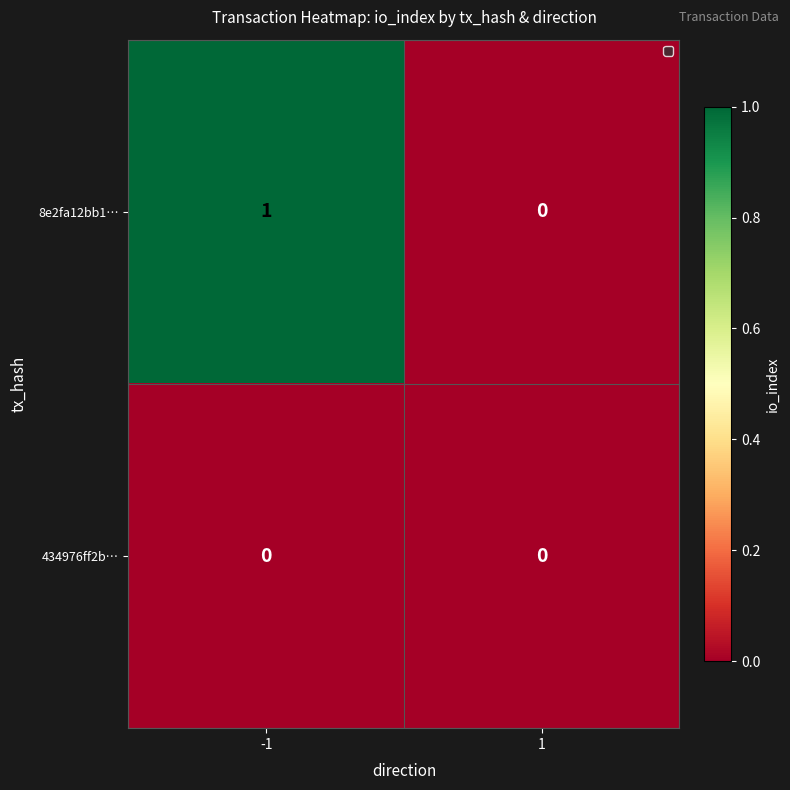

List the series in order of their overall mean, lowest first.

434976ff2b…, 8e2fa12bb1…